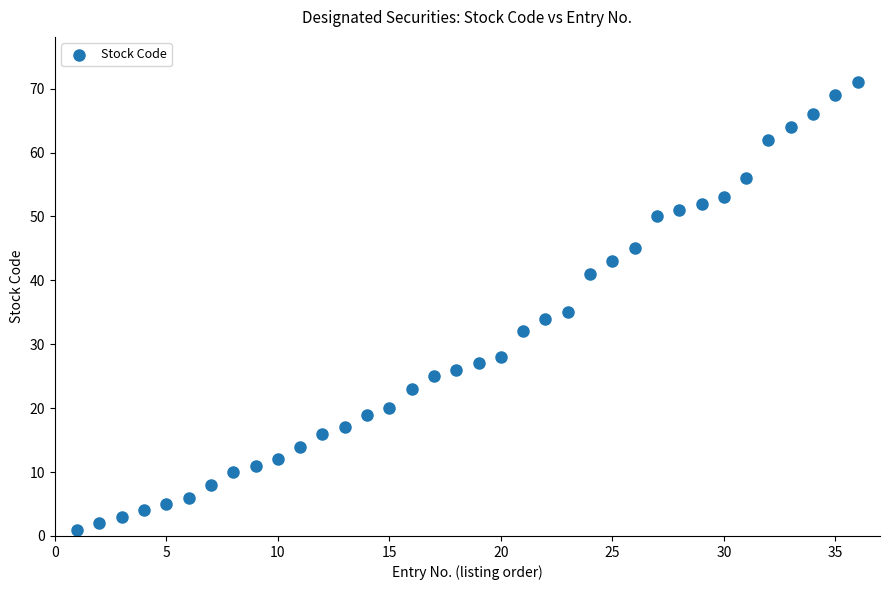

What Y value in the scatter plot is closest to 36?

35